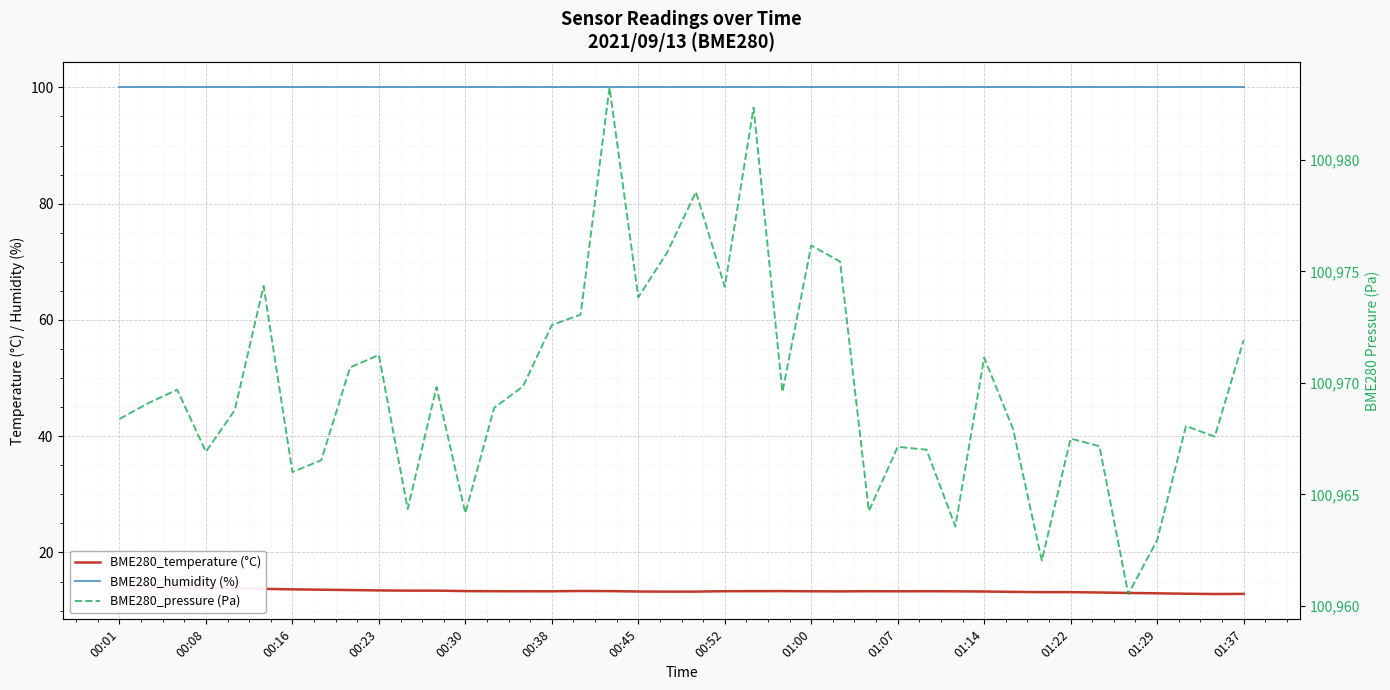

What is the sum of all BME280_pressure (Pa) values?

4038792.4